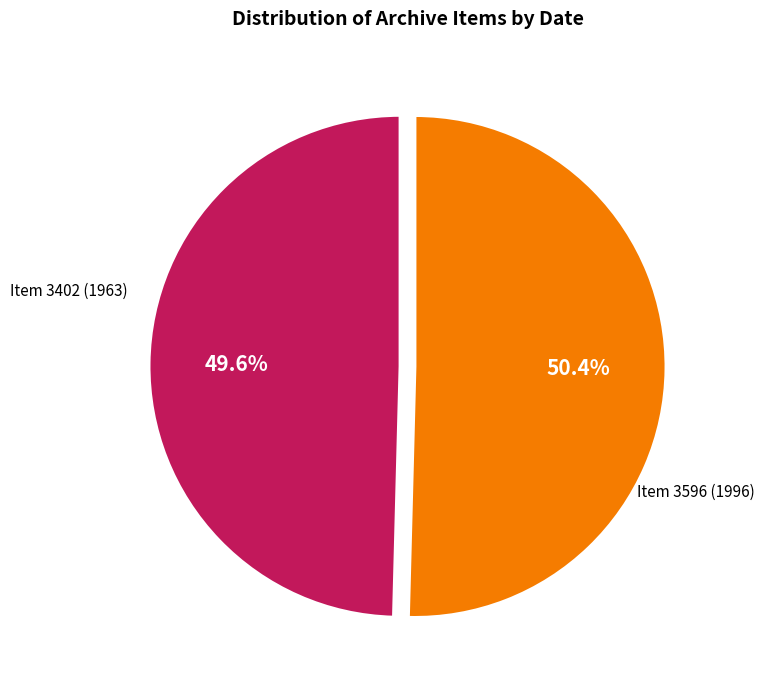

What is the majority slice?

Item 3596 (1996)